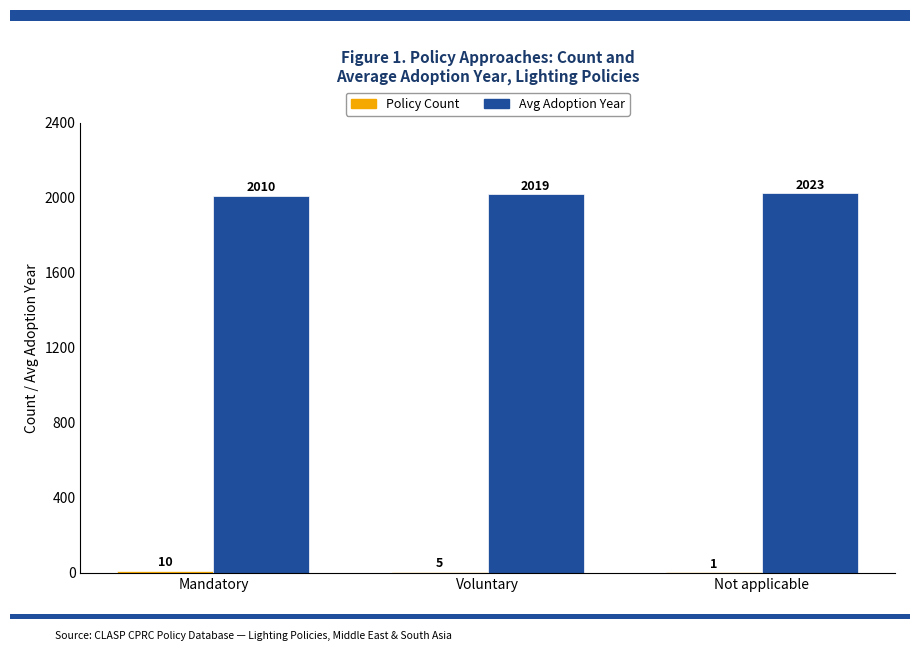

Is it true that Avg Adoption Year equals 2019 at Voluntary?

True